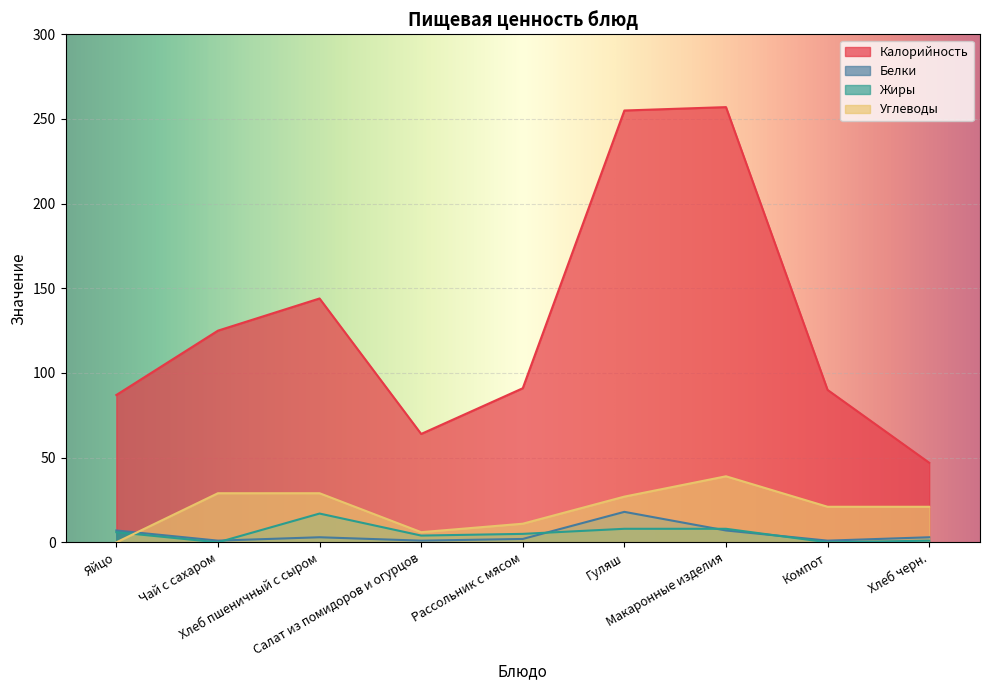

What is the difference between the maximum and minimum values in the Углеводы series?

39